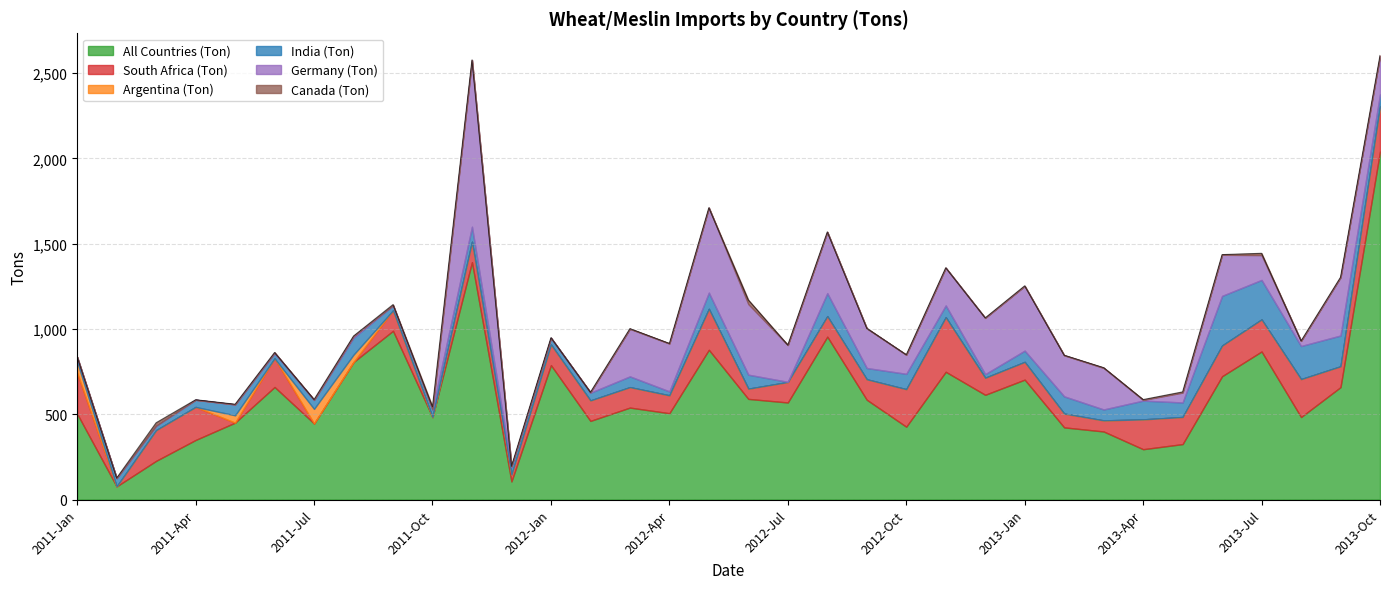

At which category does South Africa (Ton) reach its first local valley?

2011-Feb